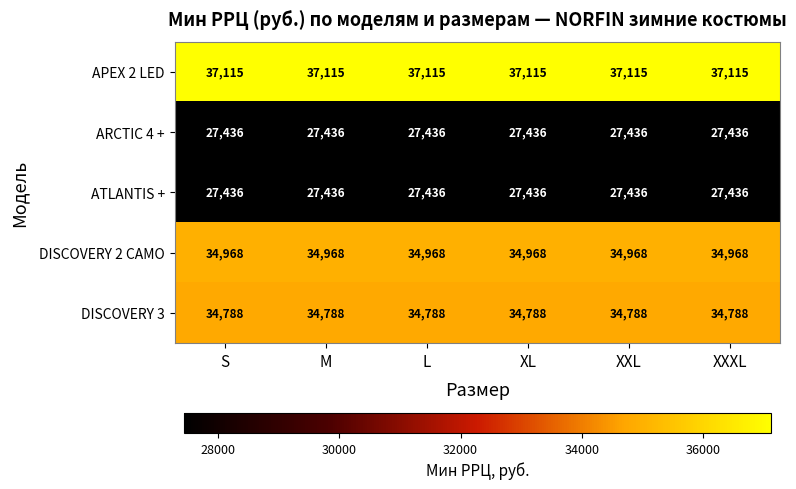

What is the minimum value for ATLANTIS +?

27436